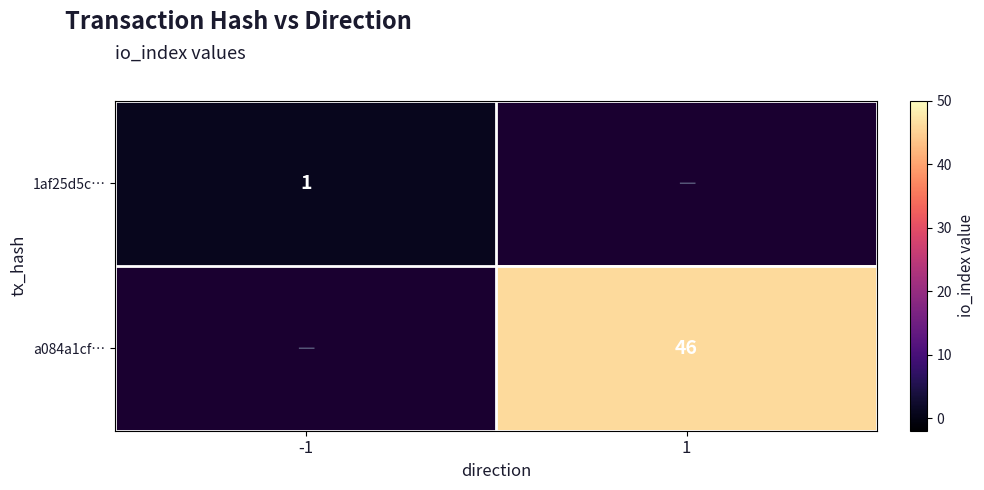

The value of a084a1cf… at 1 is 46. True or false?

True